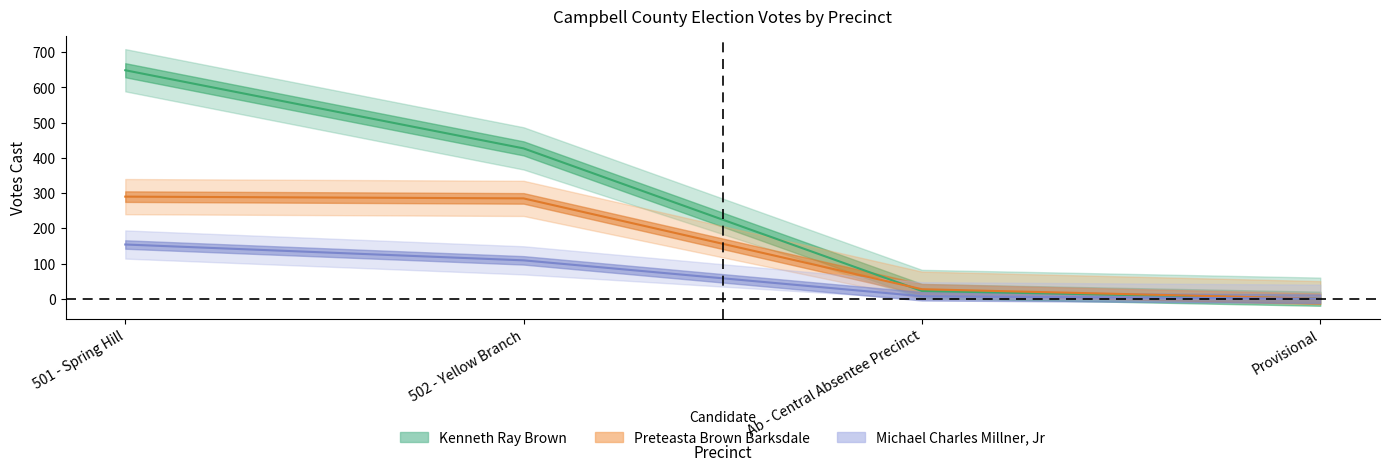

How many values in the Preteasta Brown Barksdale series are below 285?

2